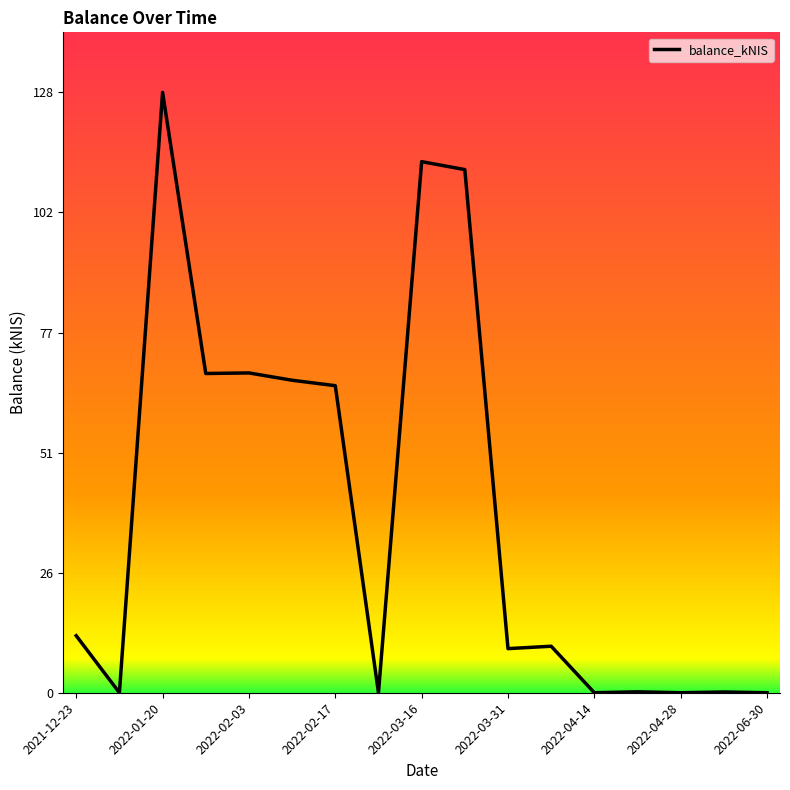

Does the chart display data point markers on the line(s)?

No